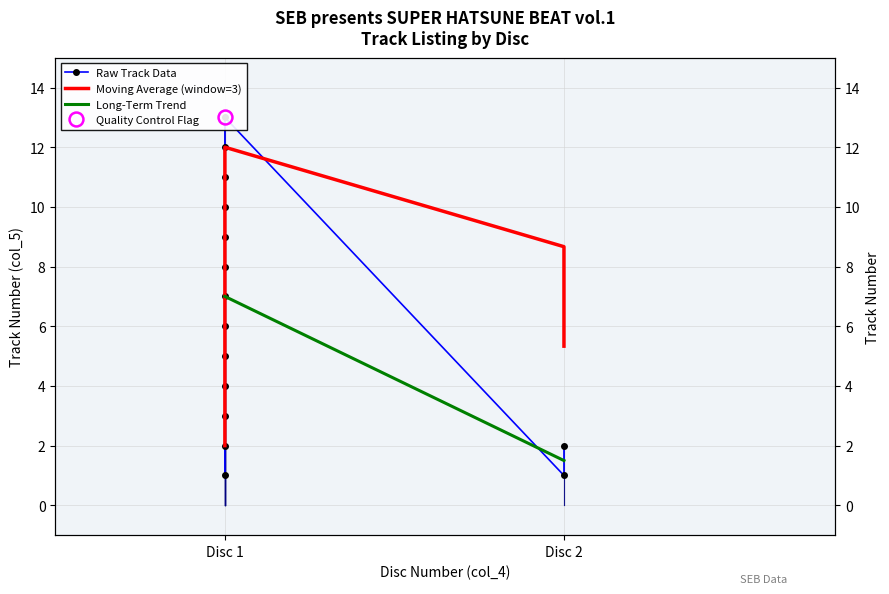

The value at Disc 2 is 1. True or false?

True